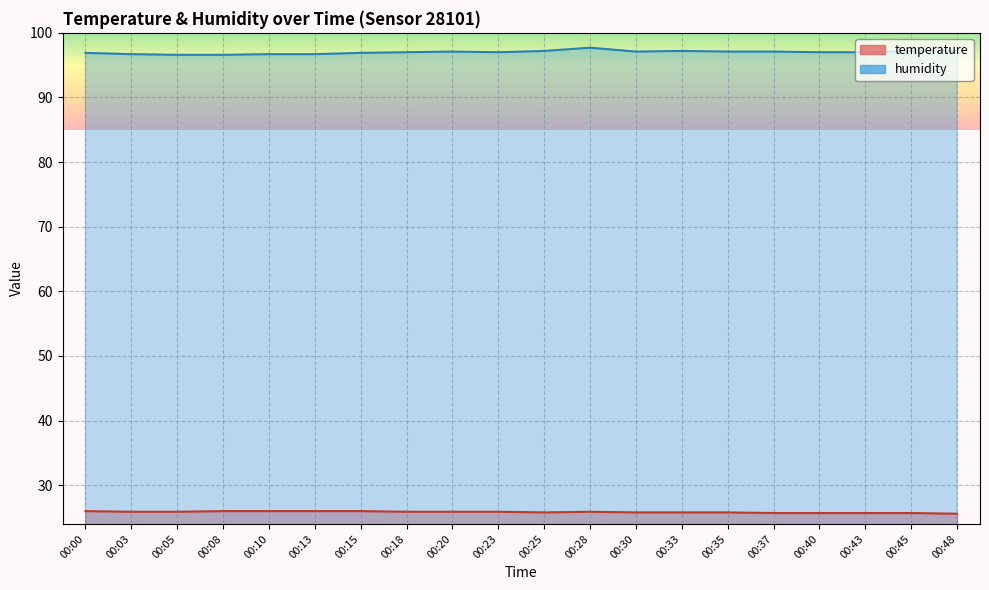

How many data points in humidity are less than 97?

7